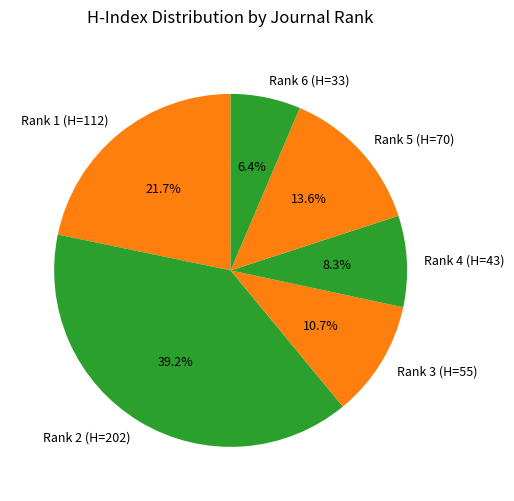

Is the sum of Rank 5 (H=70) and Rank 2 (H=202) greater than half?

Yes